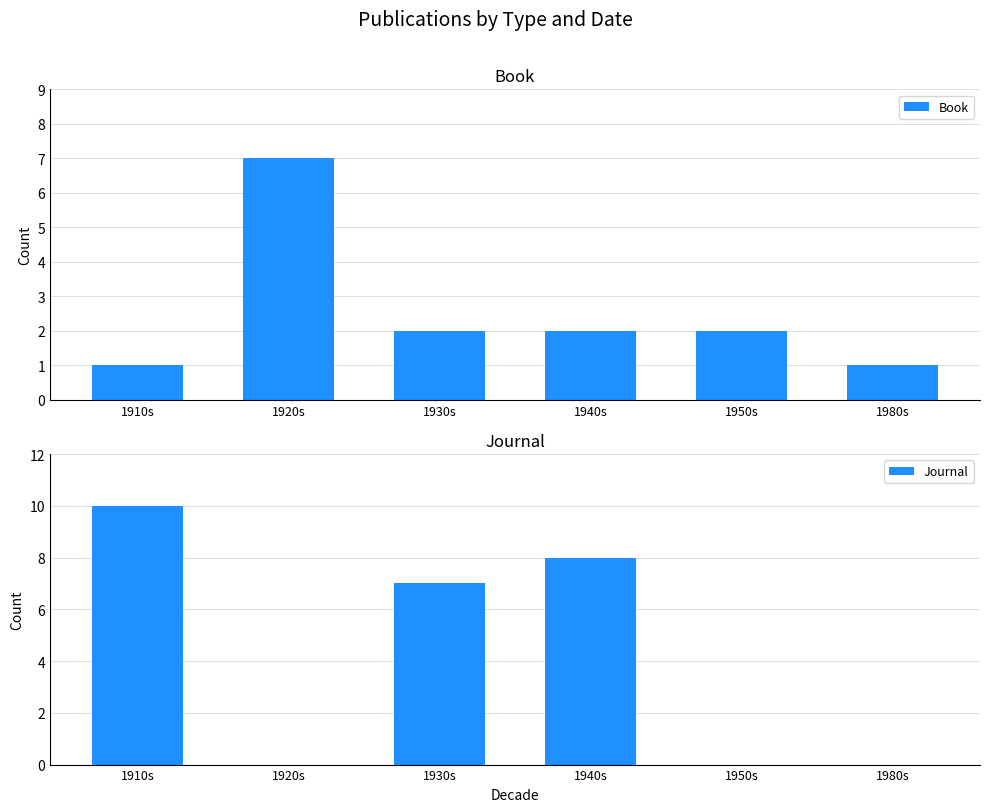

How many values in the Book series exceed 2?

1